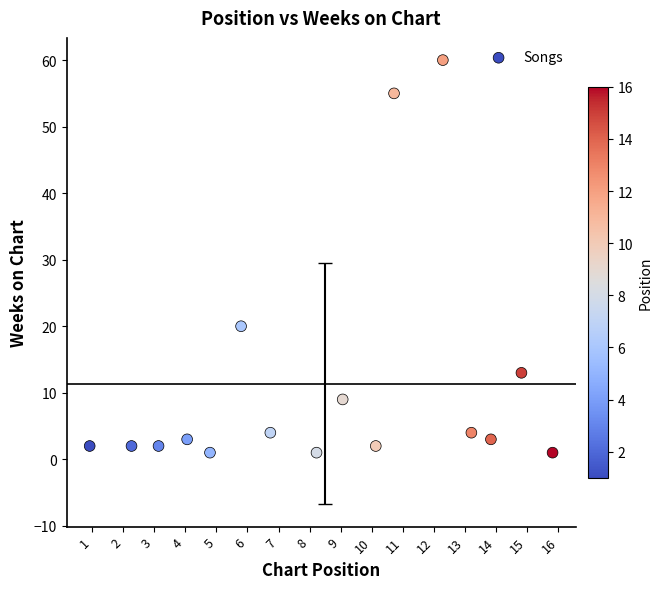

What Y value in the scatter plot is closest to 30?

20